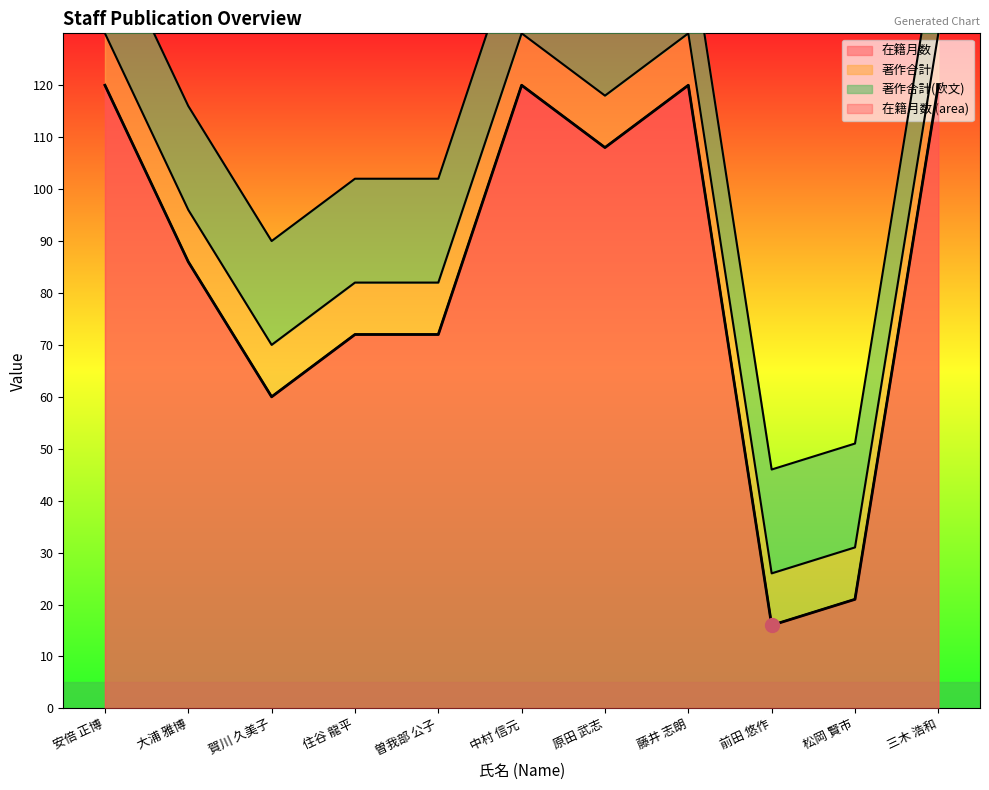

True or false: 著作合計(欧文) and 著作合計 cross at least once.

False